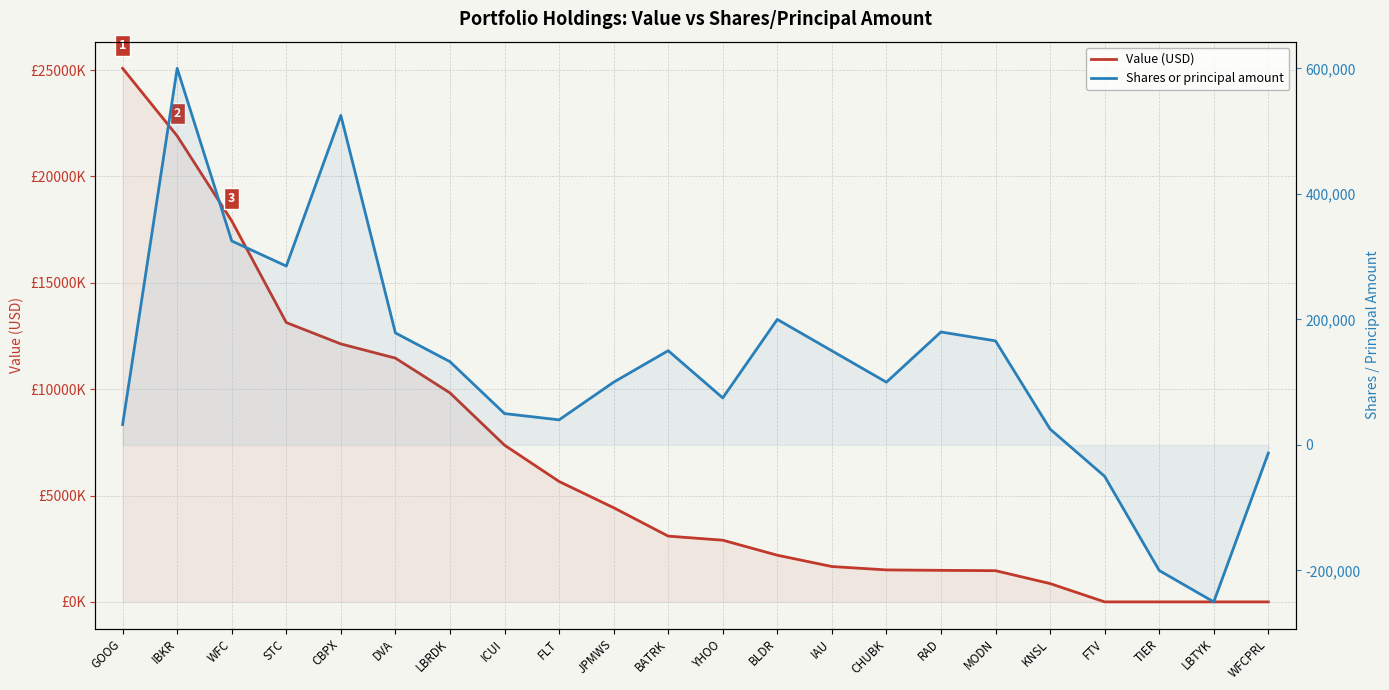

What position from the left is MODN?

17